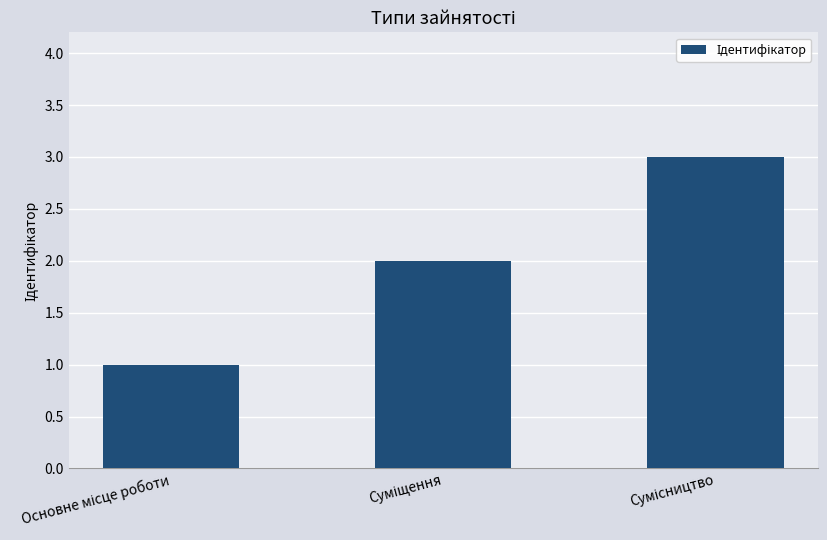

What is the greatest value displayed?

3